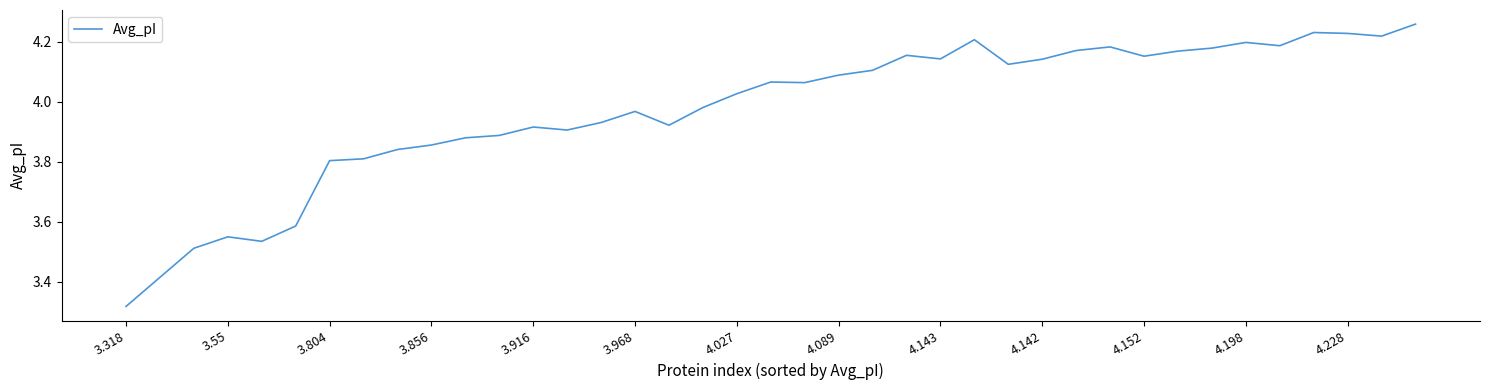

What is the difference between the maximum and minimum values?

0.9